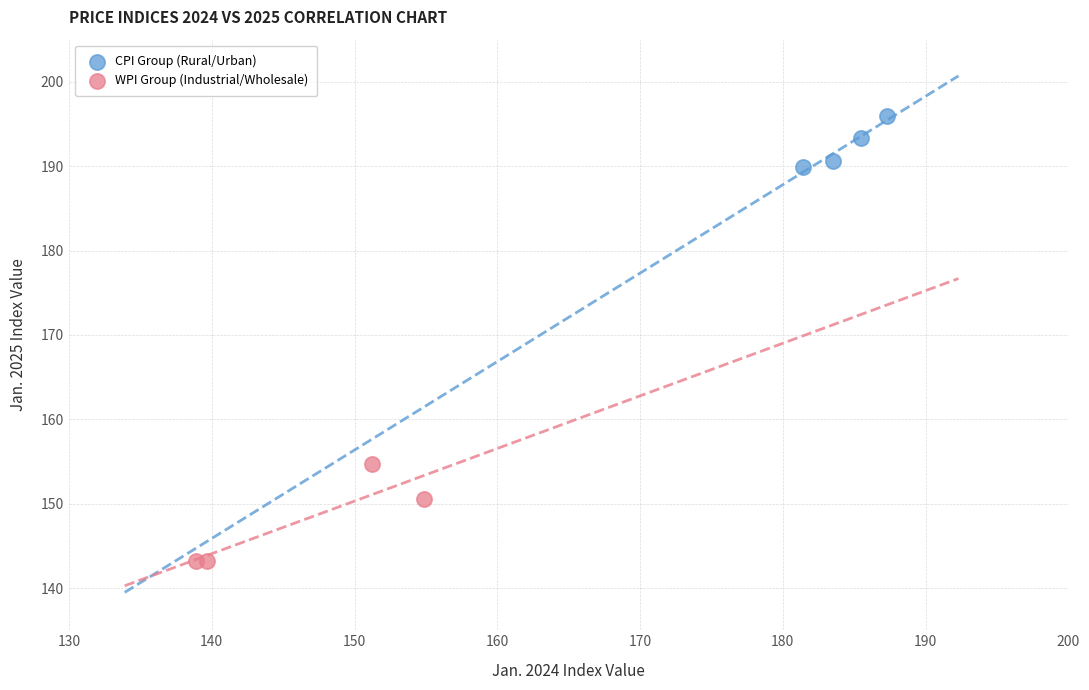

Which series reaches the maximum Y coordinate?

CPI Group (Rural/Urban)